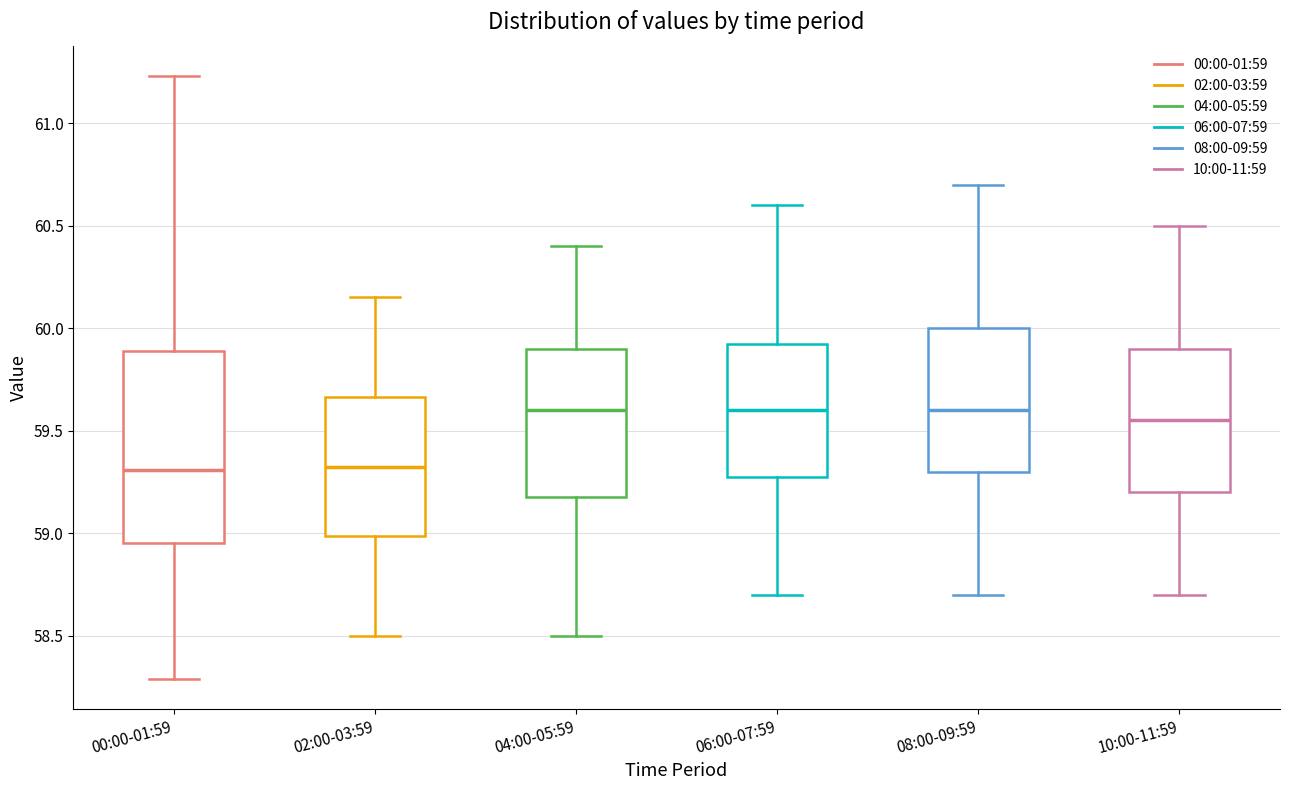

Reading left to right, read every box against the y-axis: the position of its median line, the range the box covers, and the ends of its whiskers. The values are not printed on the chart, so give them approximately, as read against the axis.

00:00-01:59: median 59.30, box 58.95 to 59.90, whiskers 58.30 to 61.25
02:00-03:59: median 59.35, box 59.00 to 59.65, whiskers 58.50 to 60.15
04:00-05:59: median 59.60, box 59.20 to 59.90, whiskers 58.50 to 60.40
06:00-07:59: median 59.60, box 59.30 to 59.95, whiskers 58.70 to 60.60
08:00-09:59: median 59.60, box 59.30 to 60.00, whiskers 58.70 to 60.70
10:00-11:59: median 59.55, box 59.20 to 59.90, whiskers 58.70 to 60.50